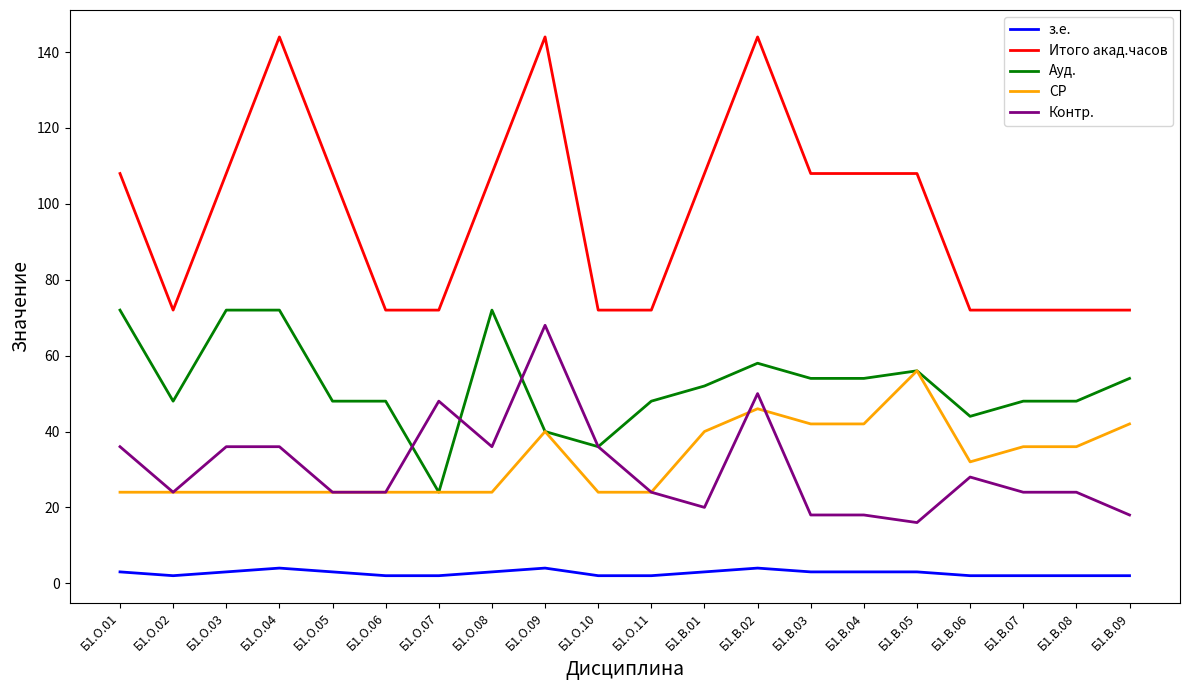

The value of Итого акад.часов at Б1.В.08 is 72. True or false?

True